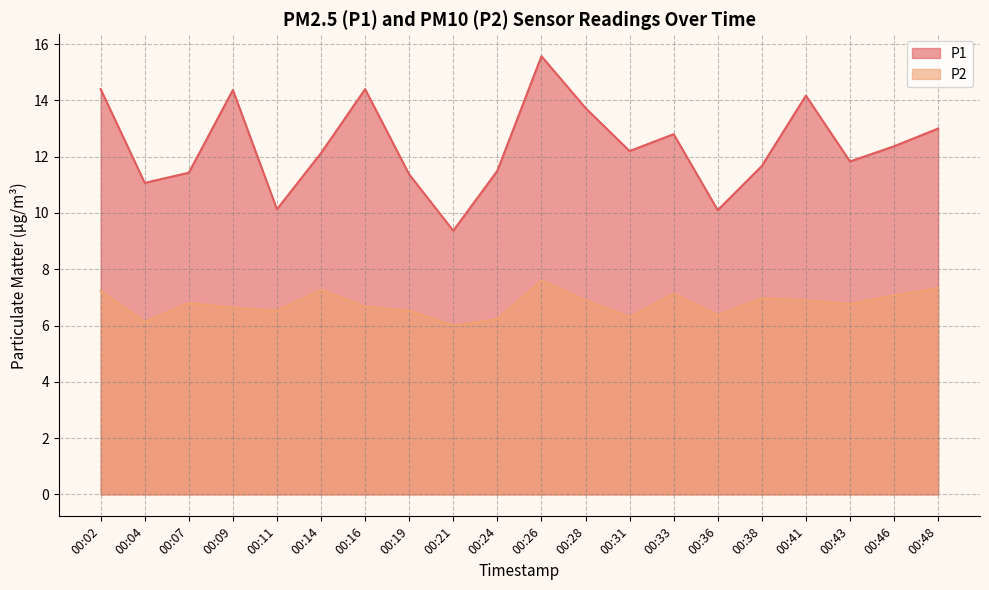

Is the value of P2 at 00:04 greater than the value of P1 at 00:02?

No